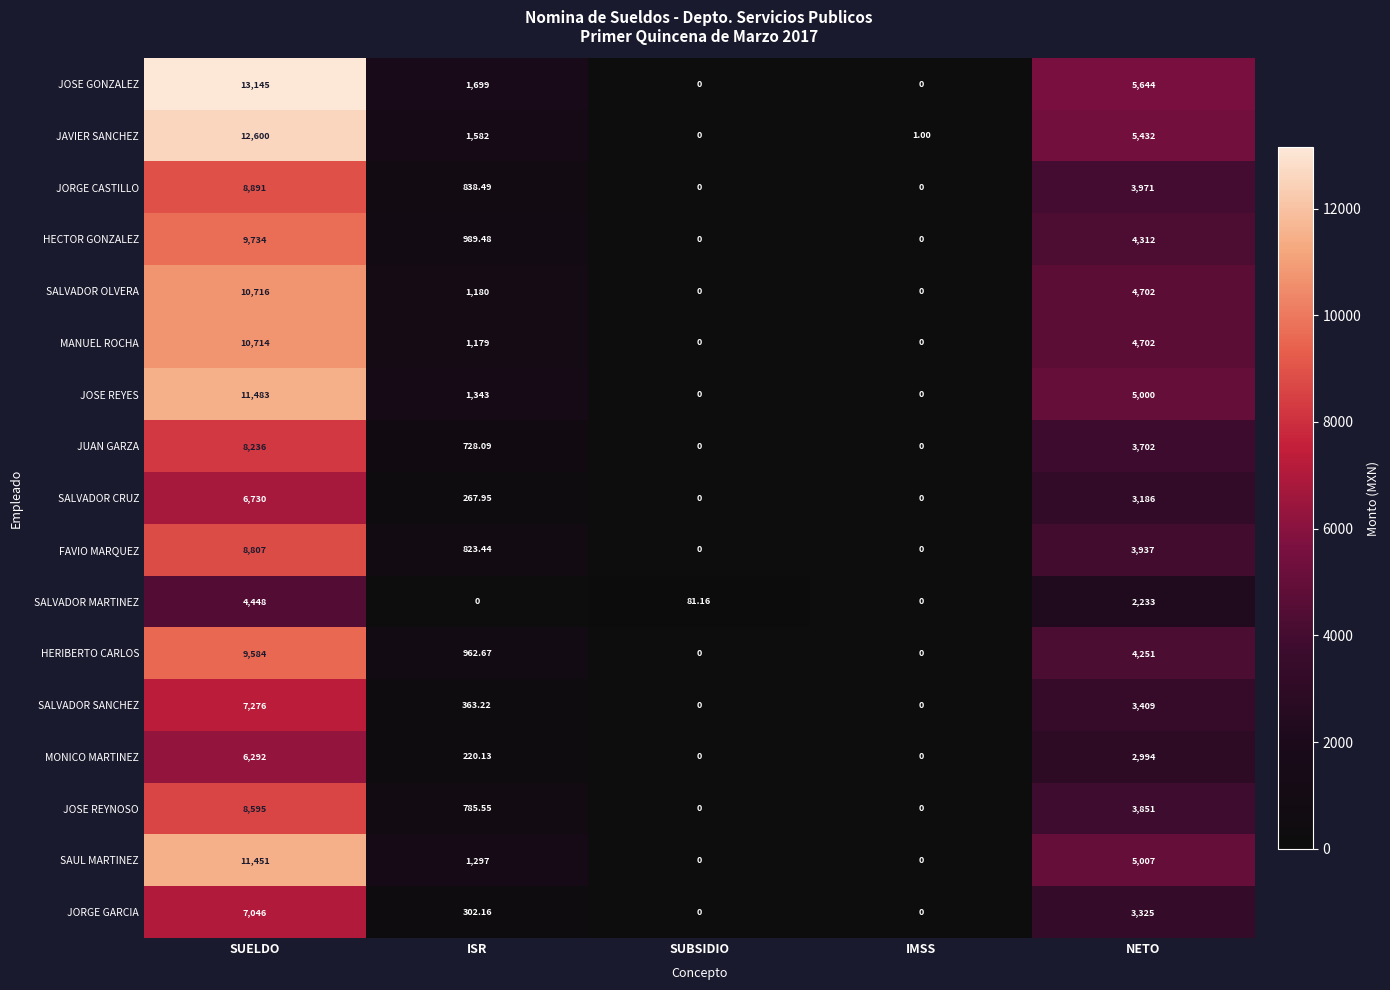

What is the greatest value displayed?

13145.0